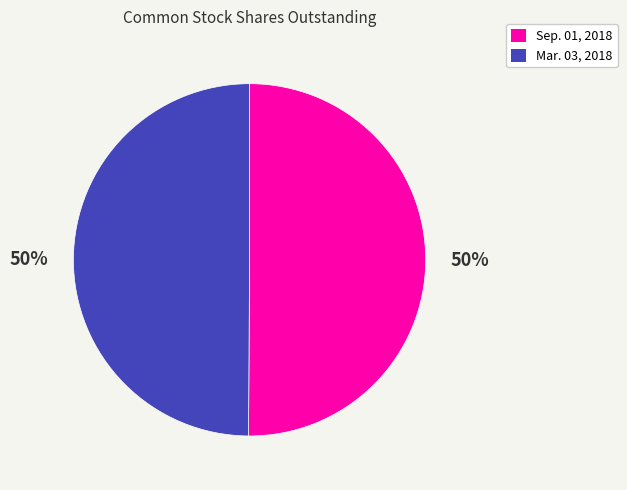

Approximately how many times larger is the value at Sep. 01, 2018 compared to Mar. 03, 2018?

1.0